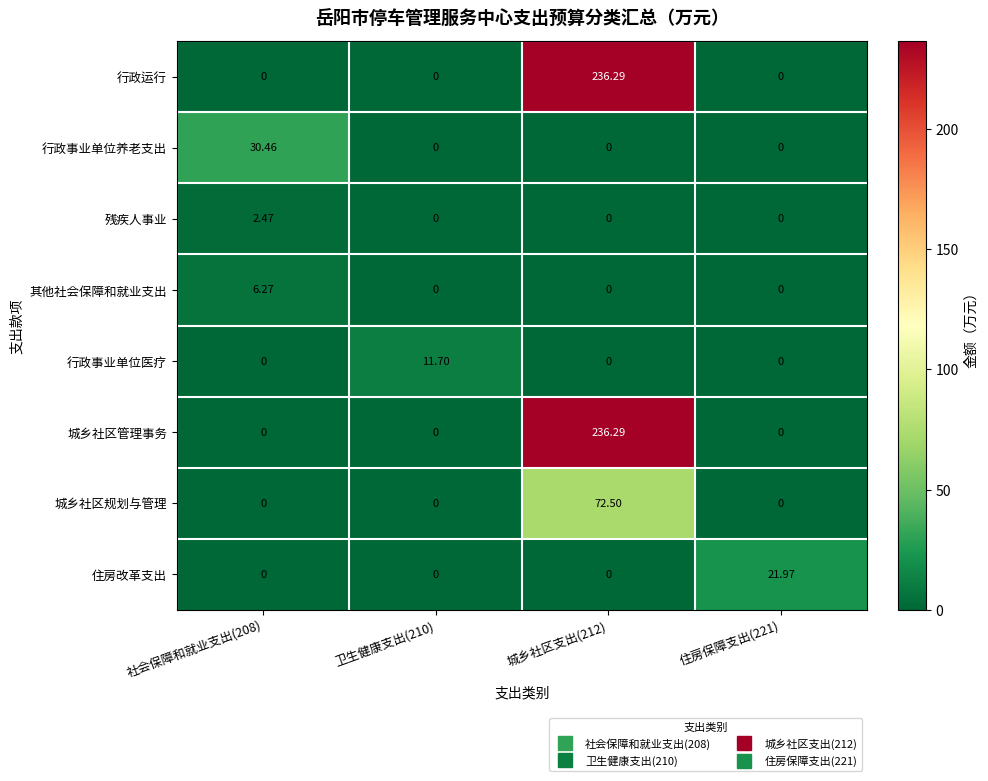

Which series changed the most between 社会保障和就业支出(208) and 卫生健康支出(210)?

行政事业单位养老支出